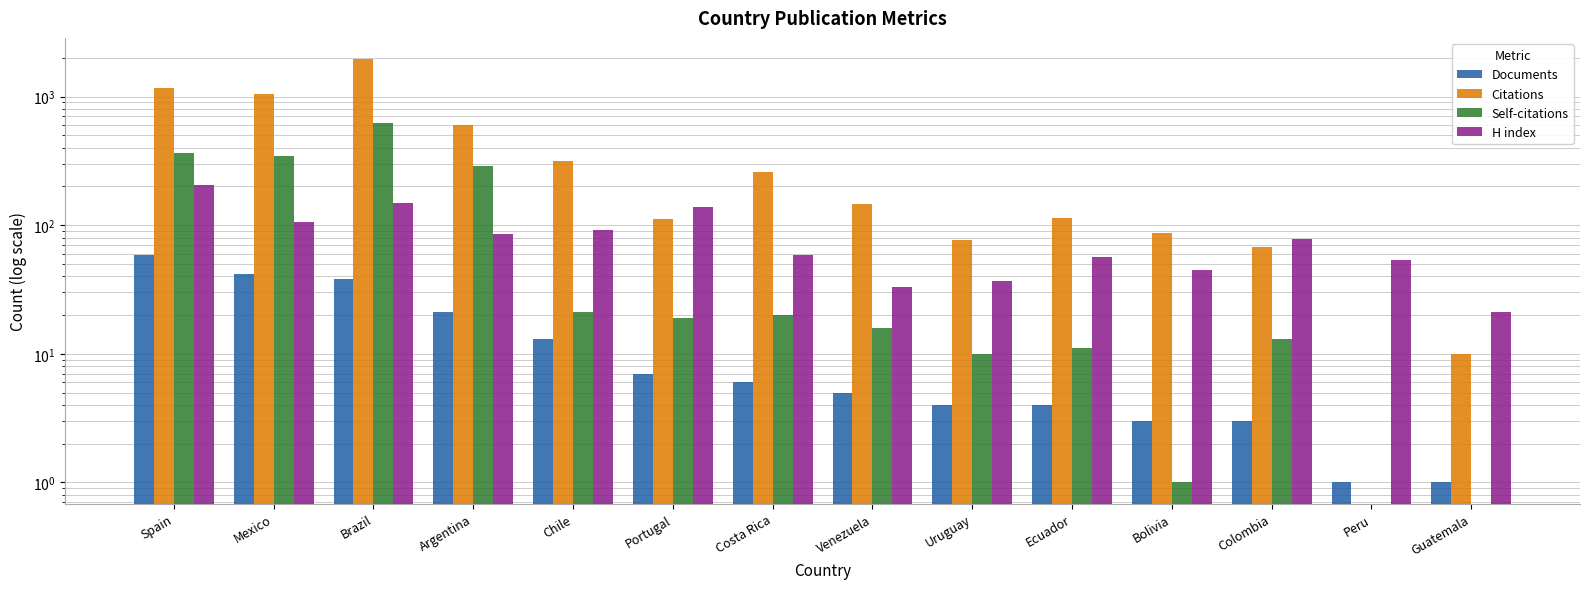

At Colombia, list the series in order from largest to smallest.

H index, Citations, Self-citations, Documents